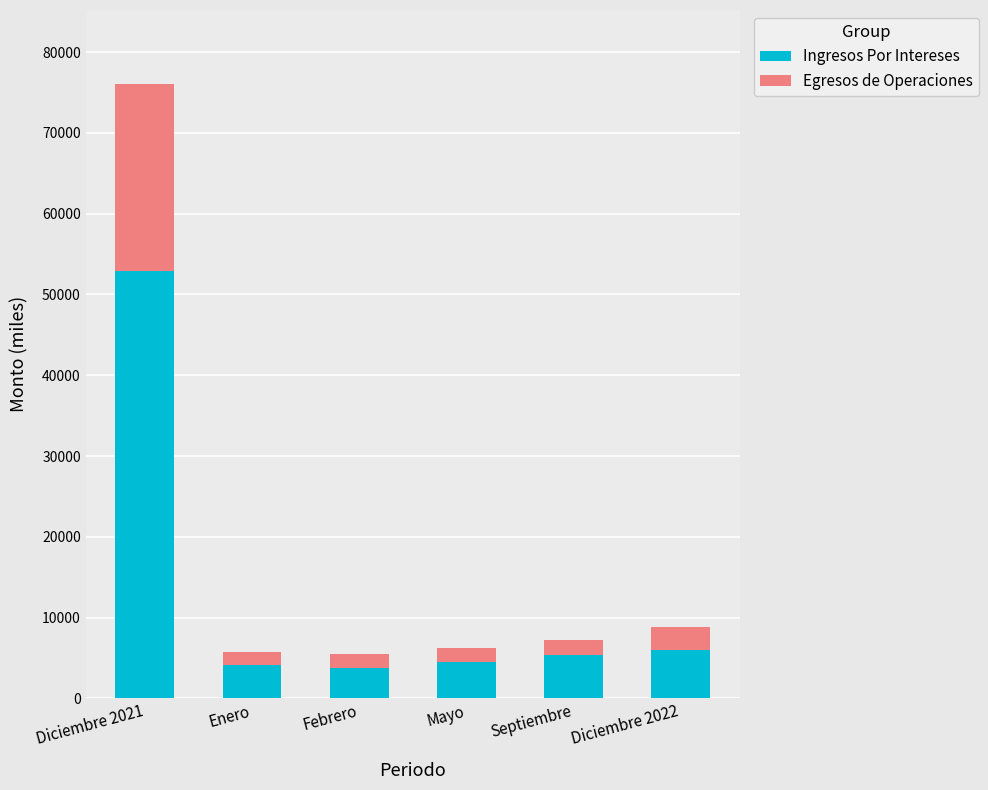

How many series are shown in this chart?

2